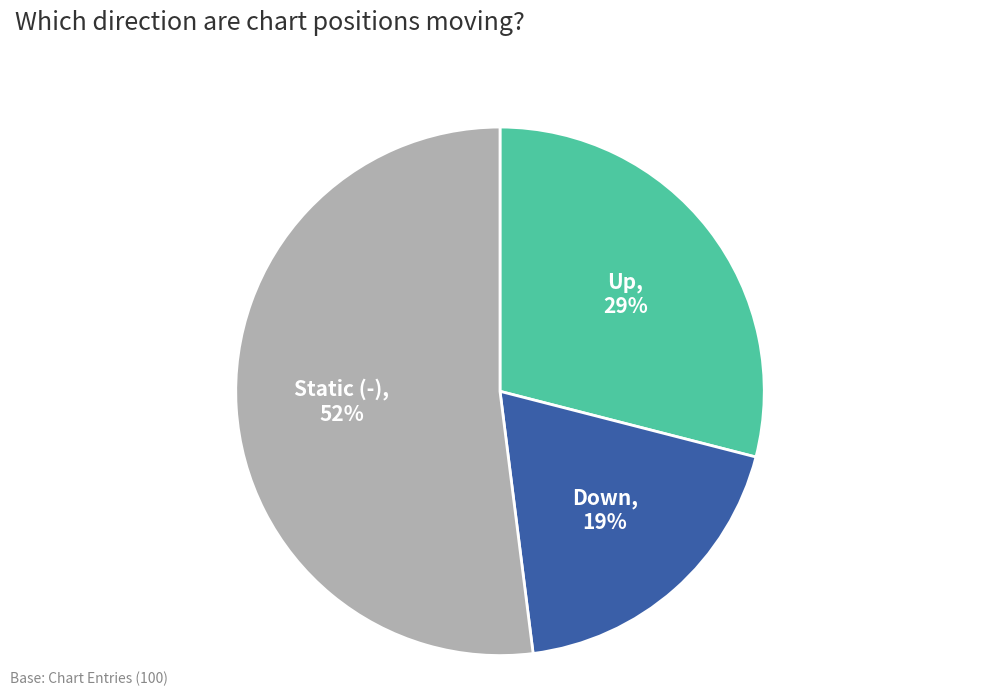

To the nearest percent, what is the average slice percentage?

33%